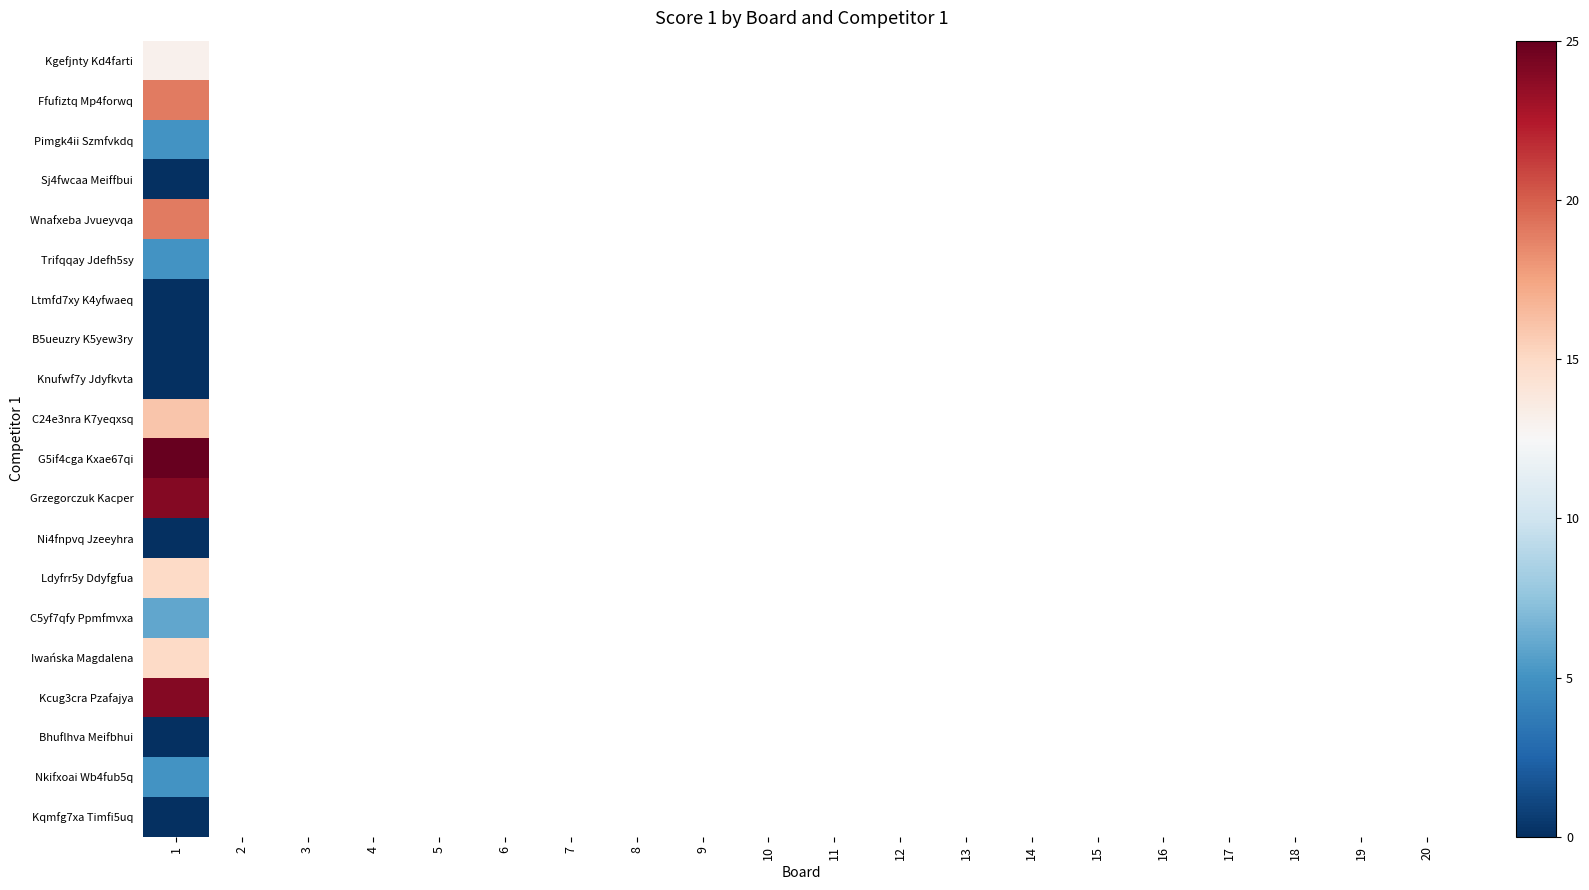

What value does the Pimgk4ii Szmfvkdq series have at 1?

5.0